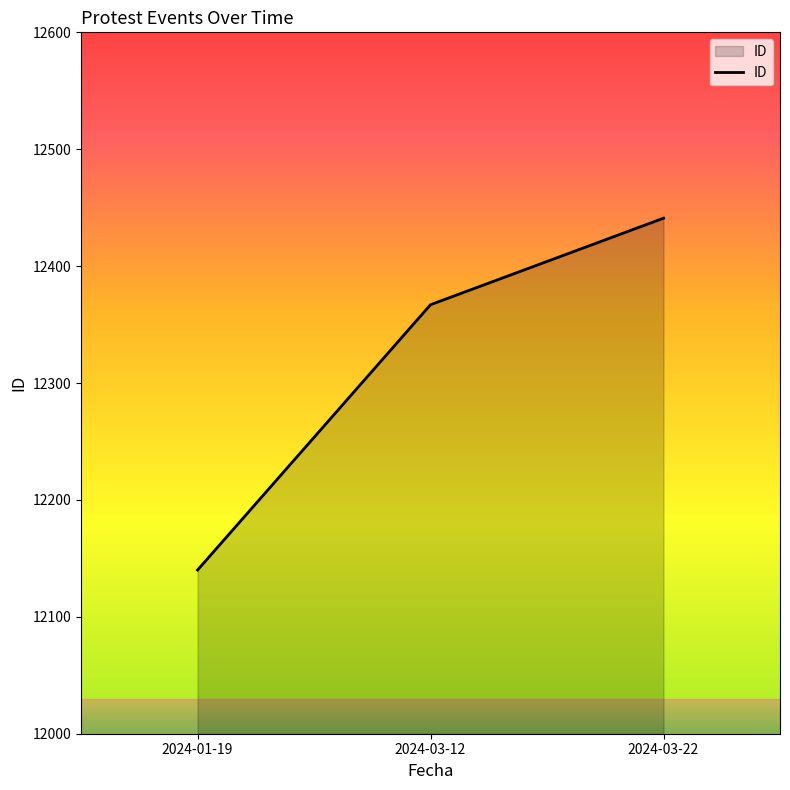

List the labels in order of value, smallest first.

2024-01-19, 2024-03-12, 2024-03-22